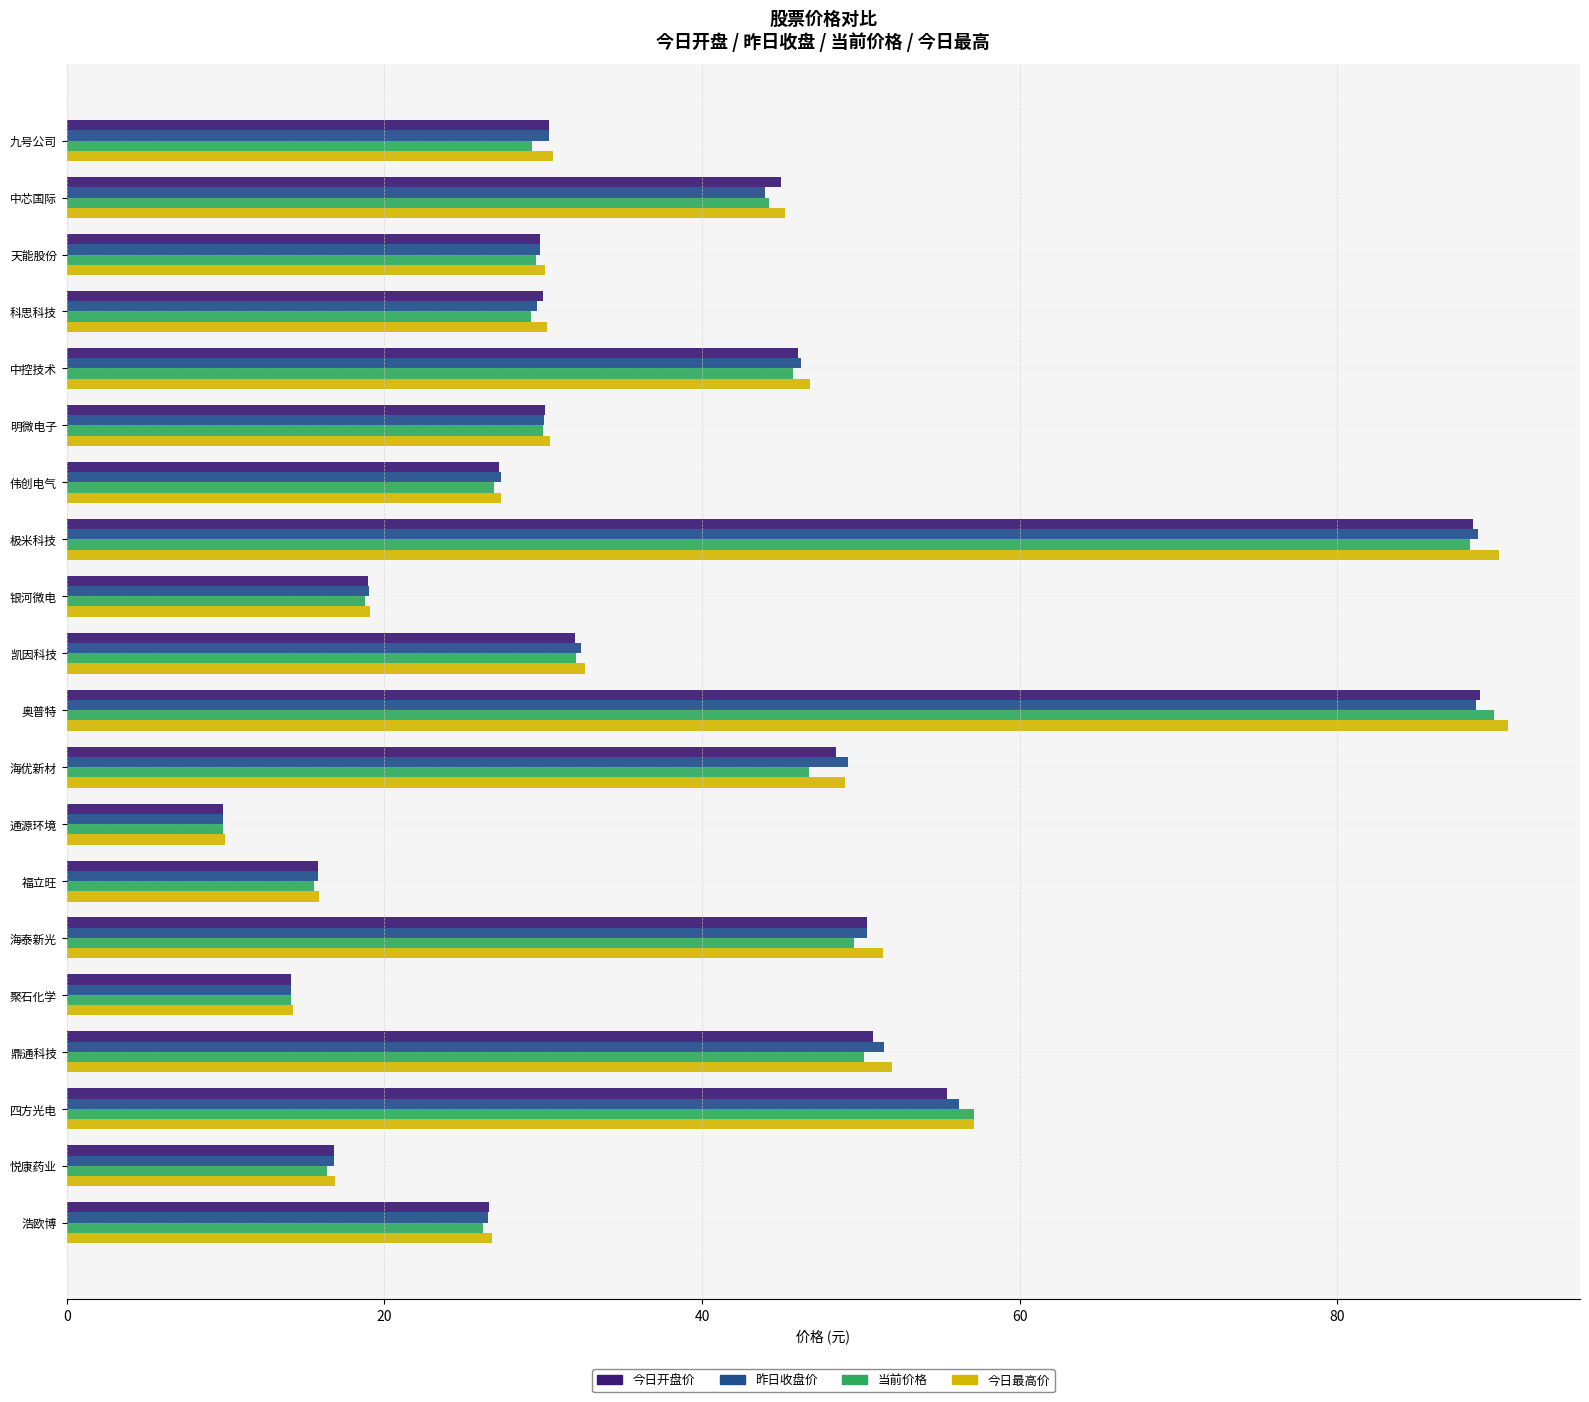

Which series has the largest range (max minus min)?

今日最高价